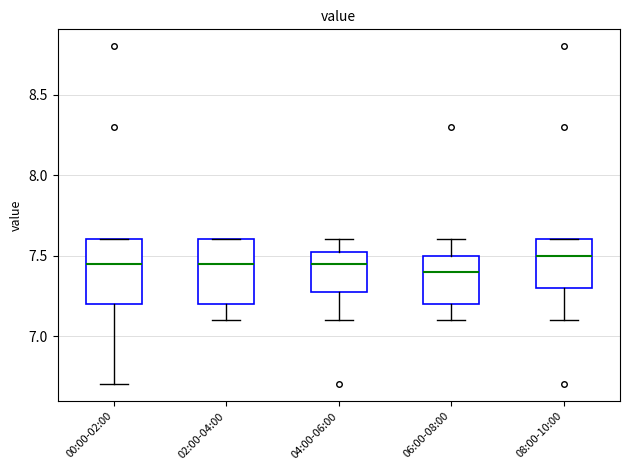

Reading left to right, transcribe this box plot: for each box, give where its median line is, the range the box spans, and where its two whiskers end, as read against the y-axis. The values are not printed on the chart, so give them approximately, as read against the axis.

00:00-02:00: median 7.45, box 7.20 to 7.60, whiskers 6.70 to 7.60
02:00-04:00: median 7.45, box 7.20 to 7.60, whiskers 7.10 to 7.60
04:00-06:00: median 7.45, box 7.30 to 7.55, whiskers 7.10 to 7.60
06:00-08:00: median 7.40, box 7.20 to 7.50, whiskers 7.10 to 7.60
08:00-10:00: median 7.50, box 7.30 to 7.60, whiskers 7.10 to 7.60